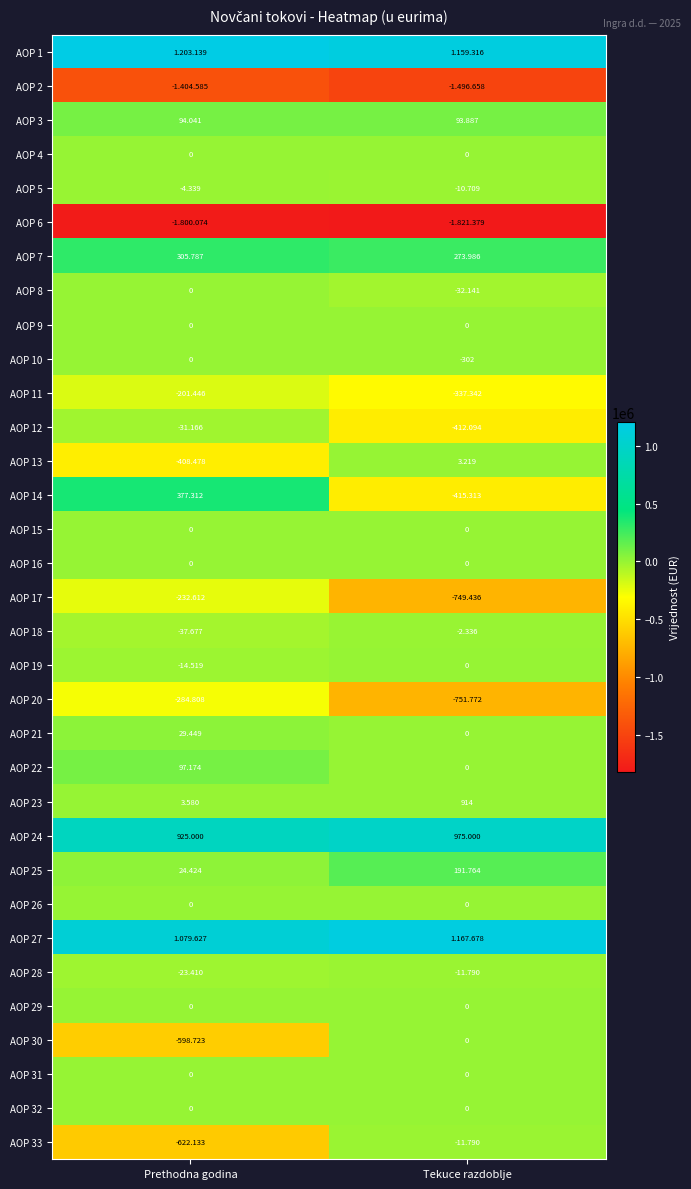

At how many categories does at least one series exceed 792569?

2